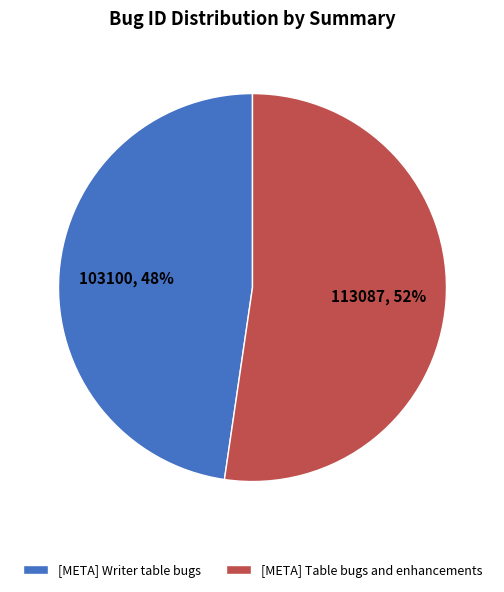

To the nearest percent, what is the average slice percentage?

50%